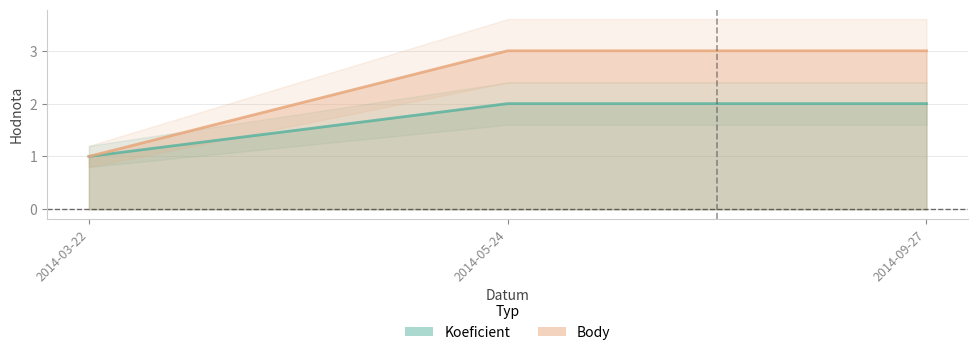

Is it true that Koeficient equals 1 at 2014-03-22?

False